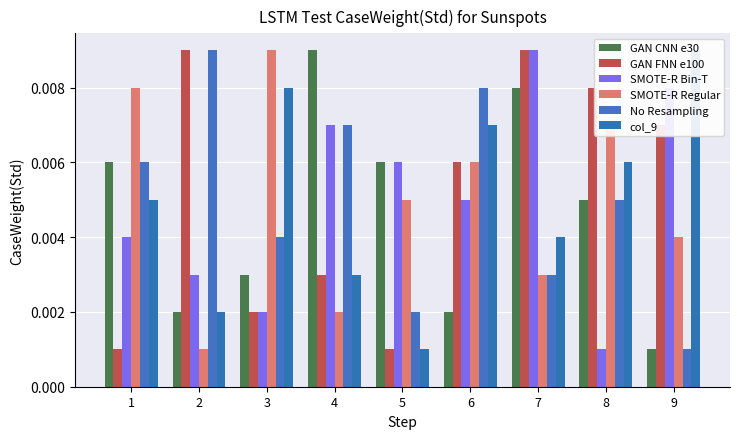

Reading left to right, transcribe all the data shown in this chart.

GAN CNN e30: 0.0	0.0	0.0	0.0	0.0	0.0	0.0	0.0	0.0
GAN FNN e100: 0.0	0.0	0.0	0.0	0.0	0.0	0.0	0.0	0.0
SMOTE-R Bin-T: 0.0	0.0	0.0	0.0	0.0	0.0	0.0	0.0	0.0
SMOTE-R Regular: 0.0	0.0	0.0	0.0	0.0	0.0	0.0	0.0	0.0
No Resampling: 0.0	0.0	0.0	0.0	0.0	0.0	0.0	0.0	0.0
col_9: 0.0	0.0	0.0	0.0	0.0	0.0	0.0	0.0	0.0